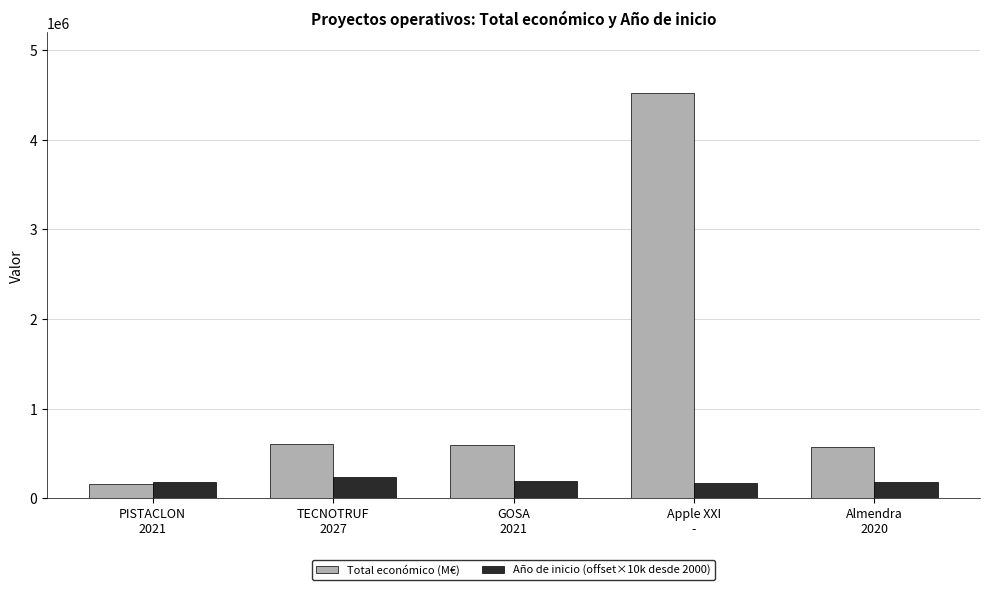

What is the label of the 1st bar from the left?

PISTACLON
2021